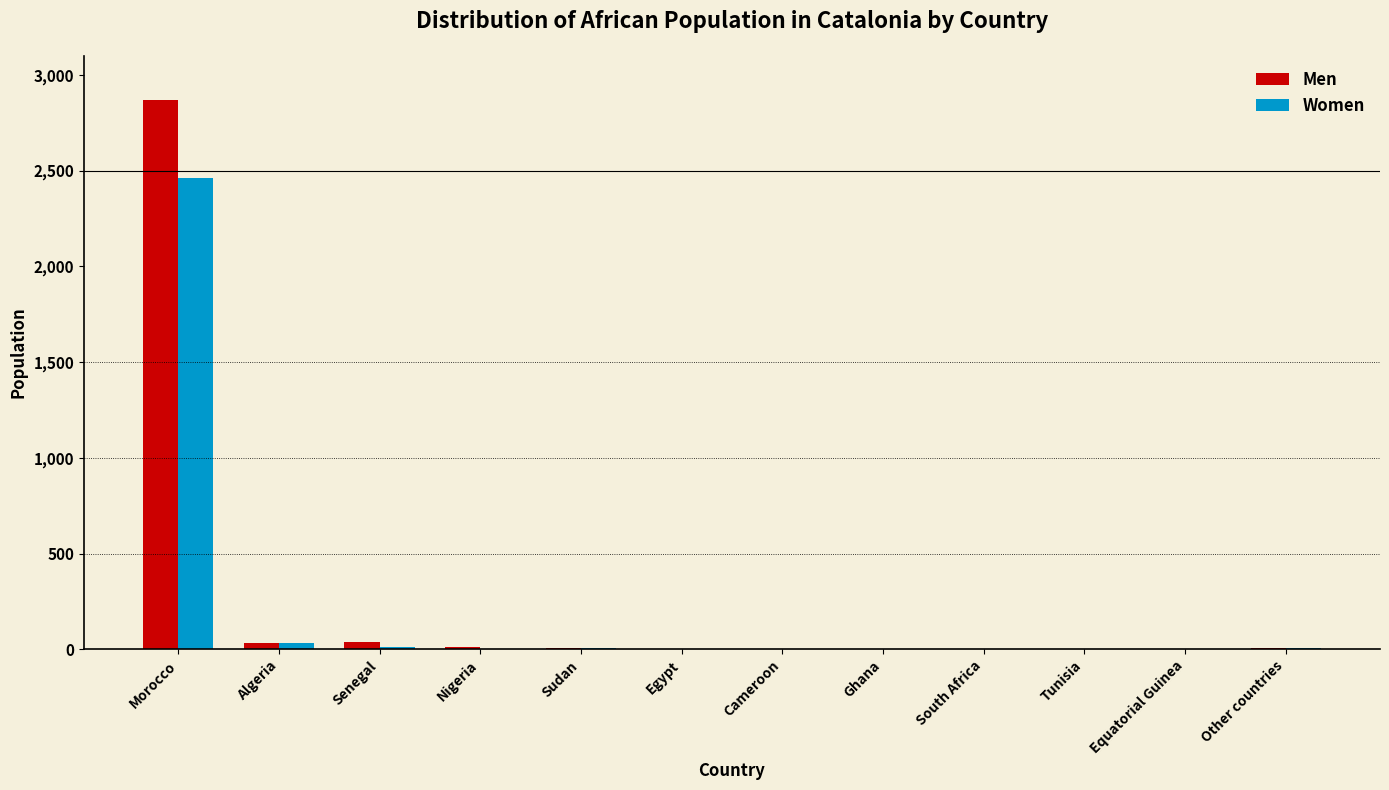

How many distinct data groups are displayed?

2